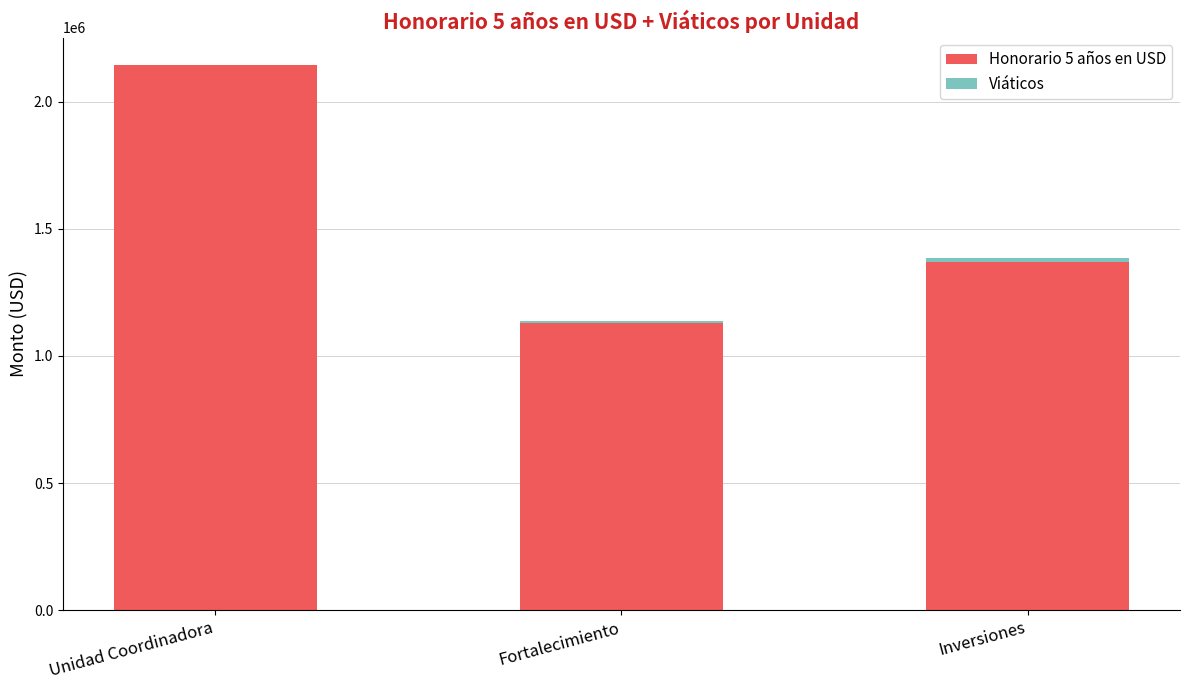

At which category is the sum across all series the highest?

Unidad Coordinadora